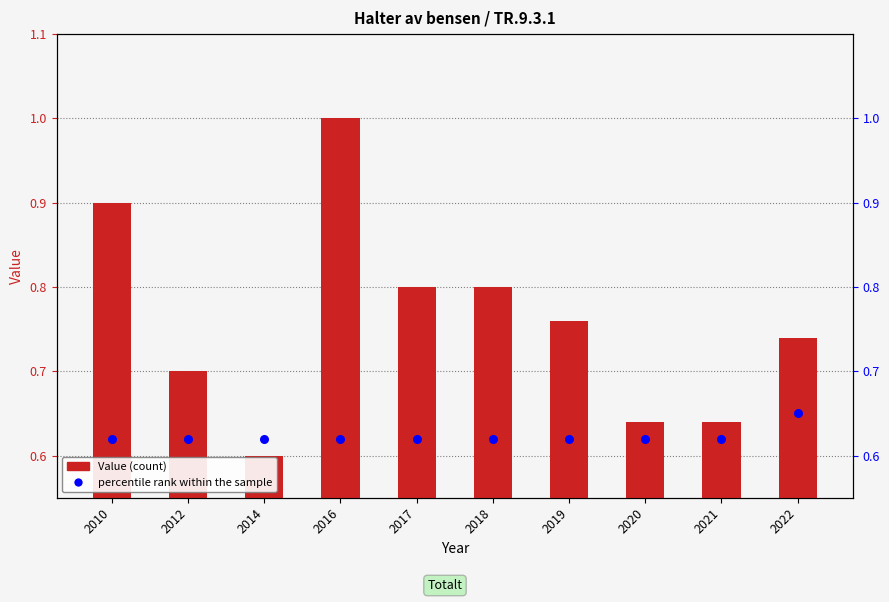

Which series has the widest spread of Y values?

Value